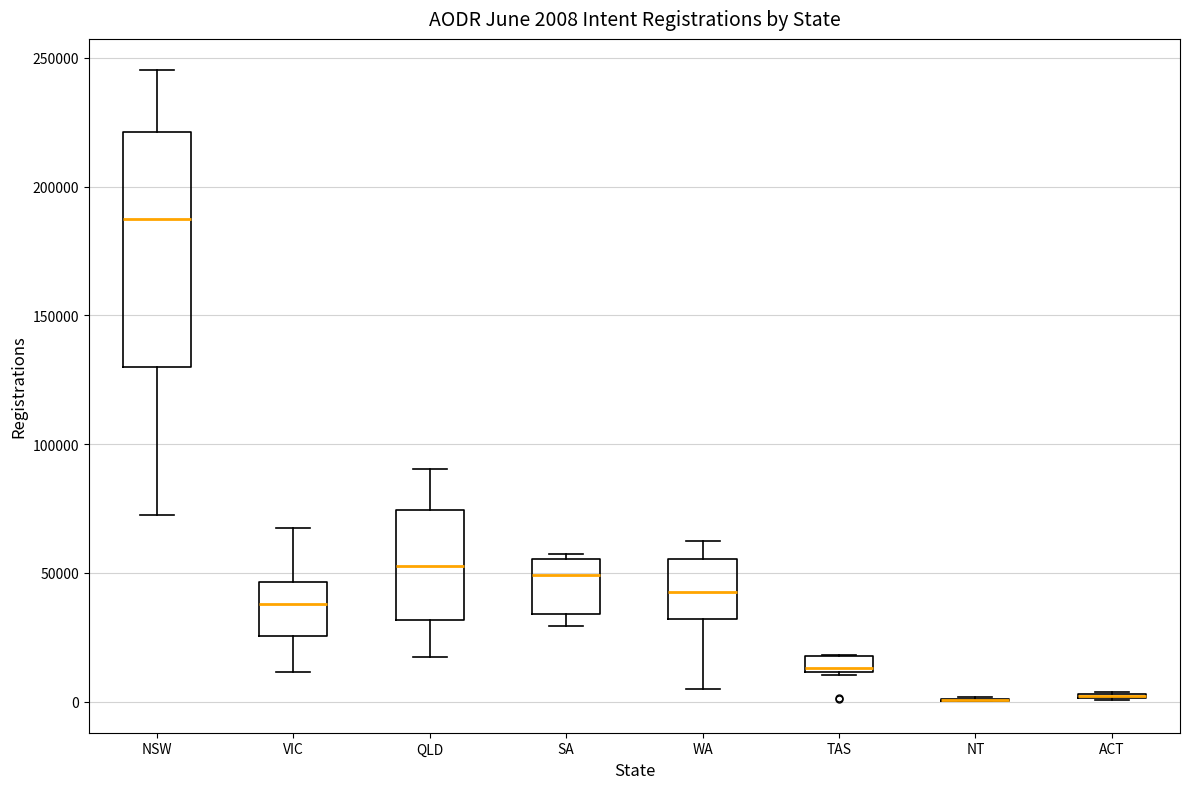

Comparing the boxes themselves (not the whiskers), which one is the tallest?

NSW